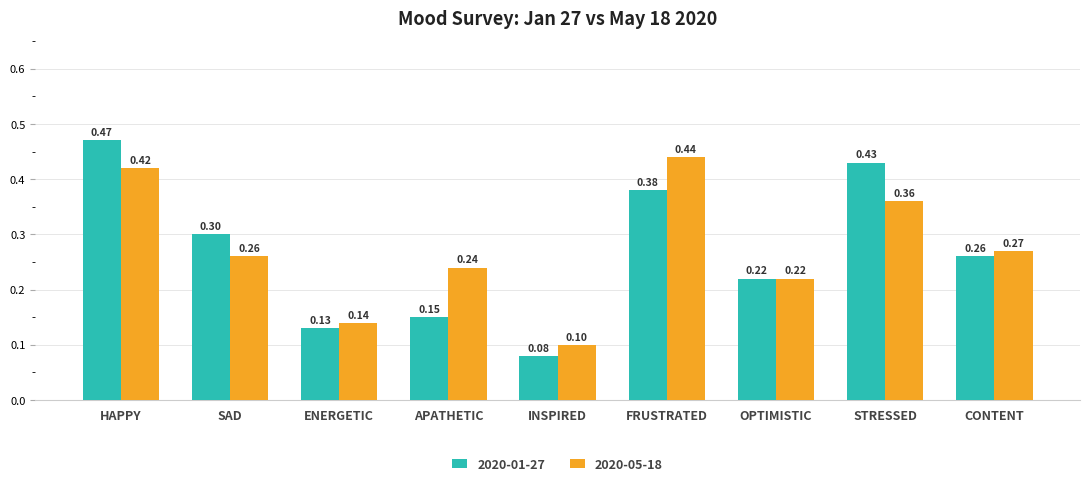

What is the total value across all series at ENERGETIC?

0.3